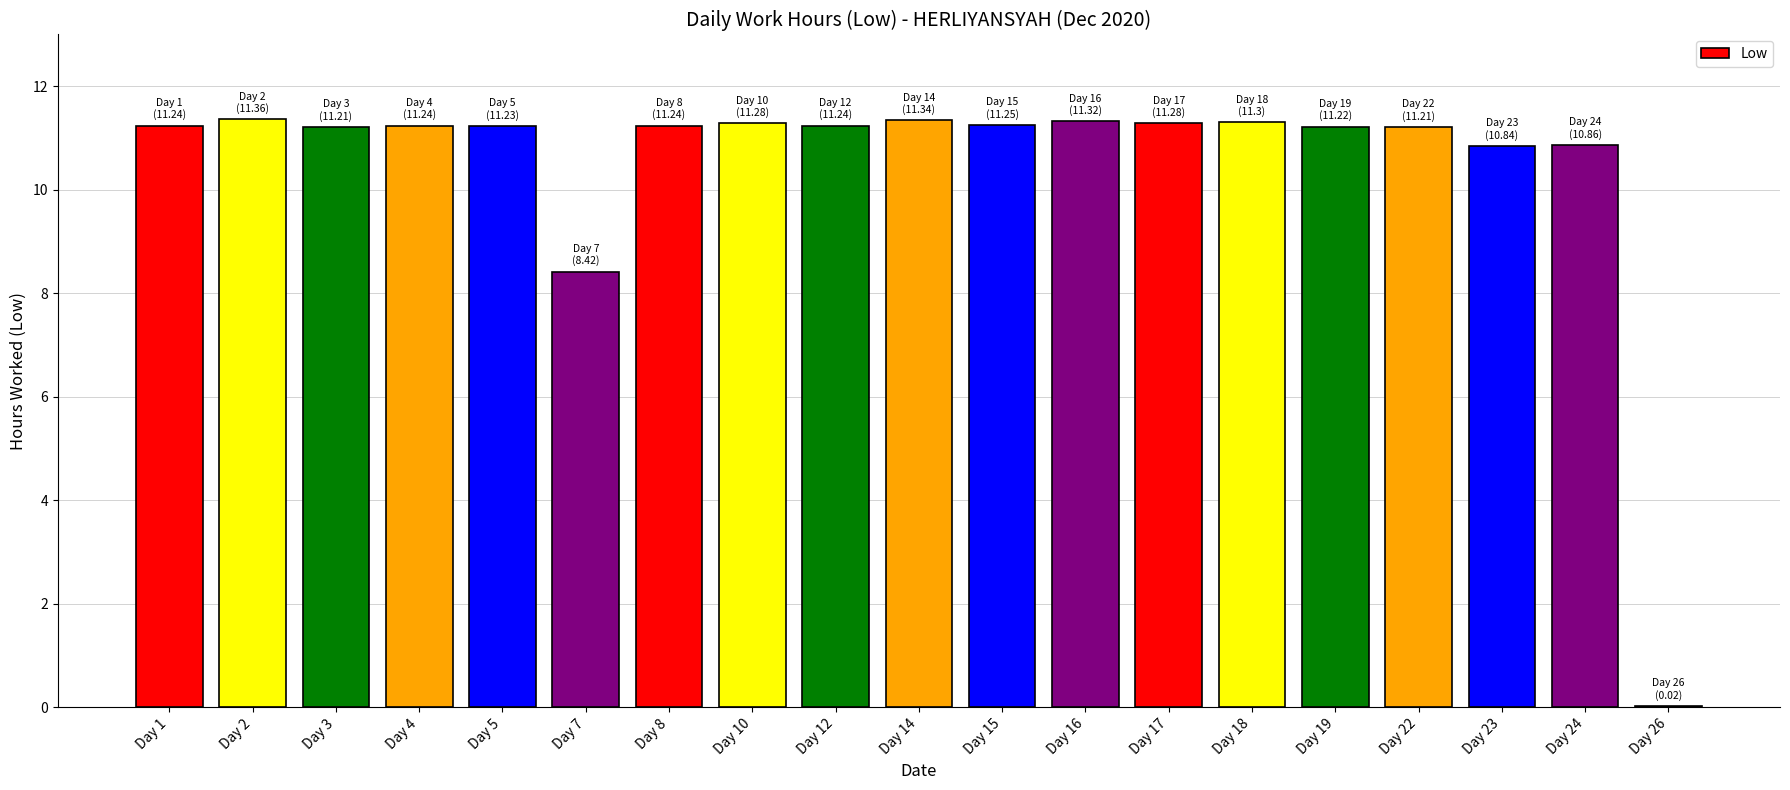

What is the ratio of the value at Day 1 to the value at Day 7?

1.3